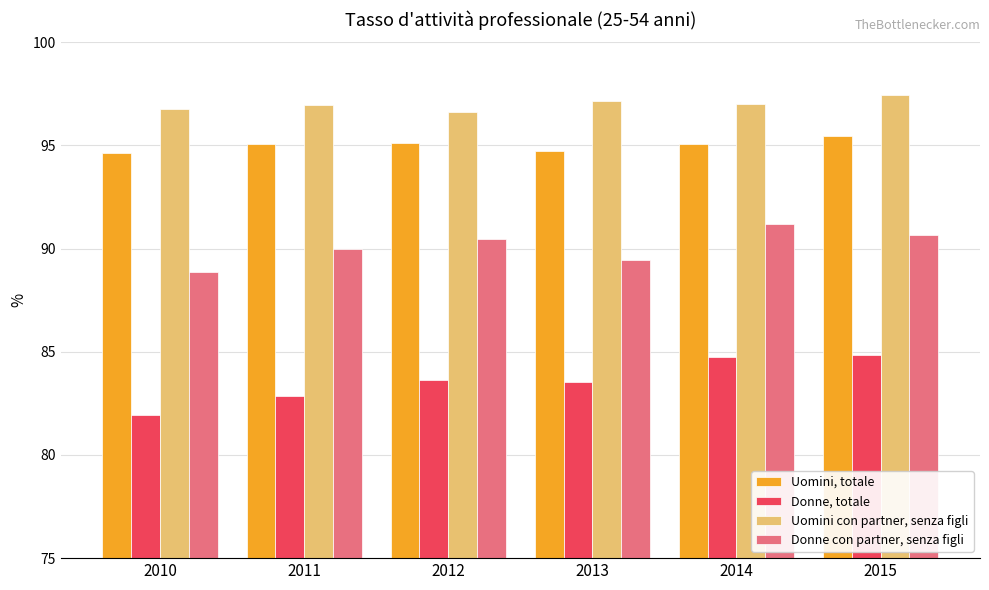

What is the sum of the Uomini con partner, senza figli values at 2015 and 2011?

194.4